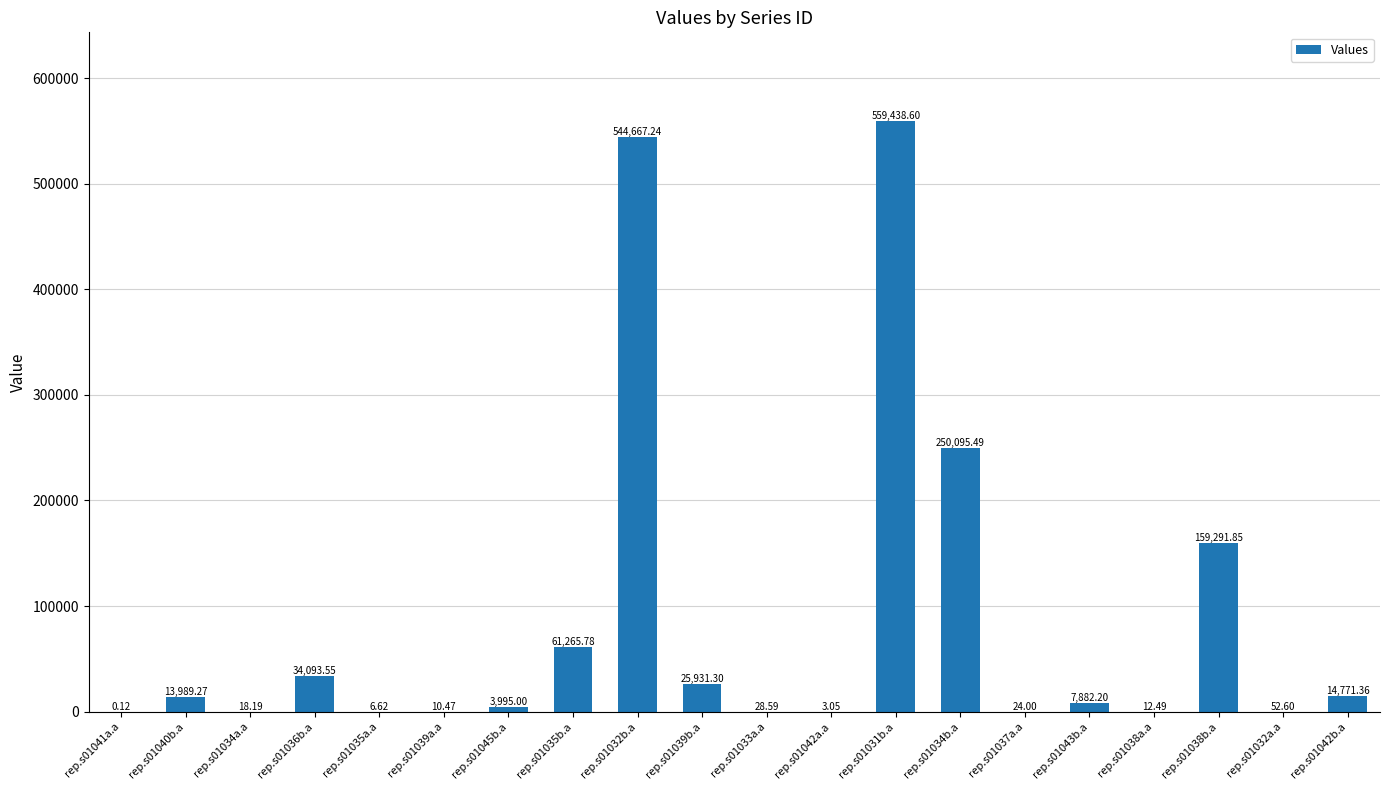

What is the sum of all values?

1675577.8